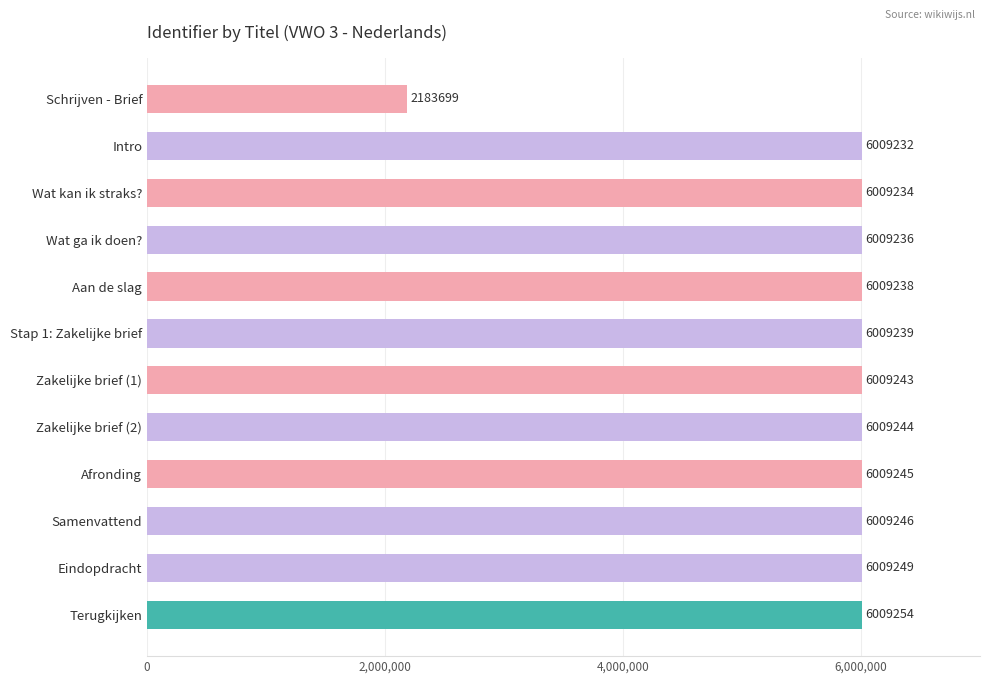

Reading top to bottom, what are all the values shown in this chart?

2183699	6009232	6009234	6009236	6009238	6009239	6009243	6009244	6009245	6009246	6009249	6009254